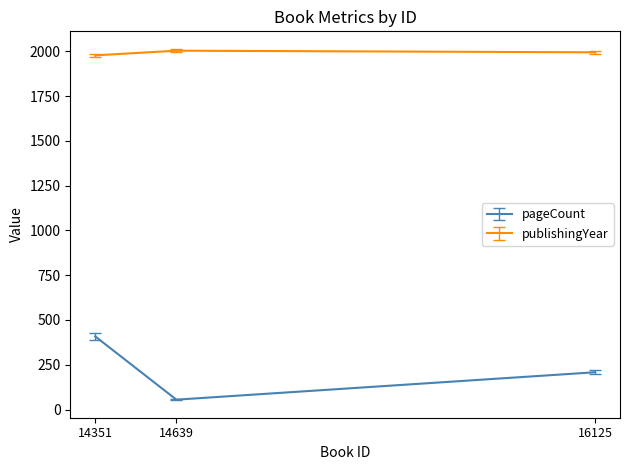

At how many categories does at least one series exceed 993?

3